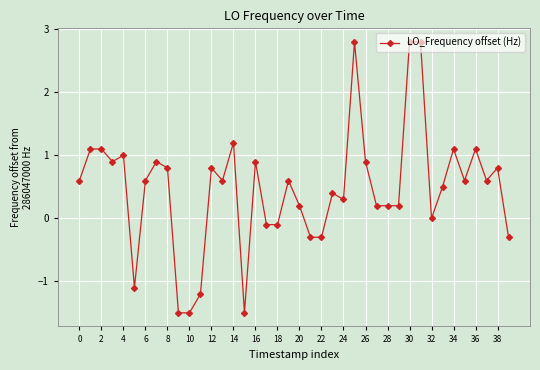

What is the maximum value shown in the chart?

2.8